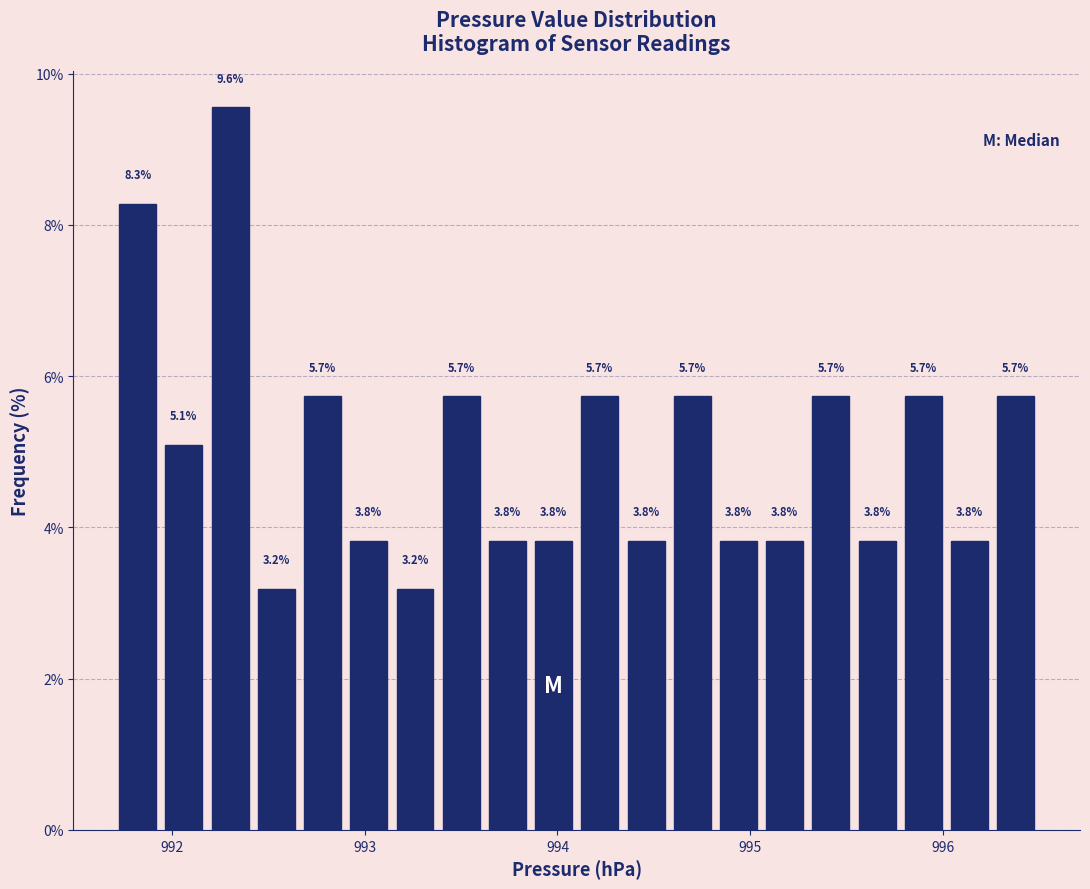

Read against the x-axis, roughly where is the centre of the tallest bar?

992.3